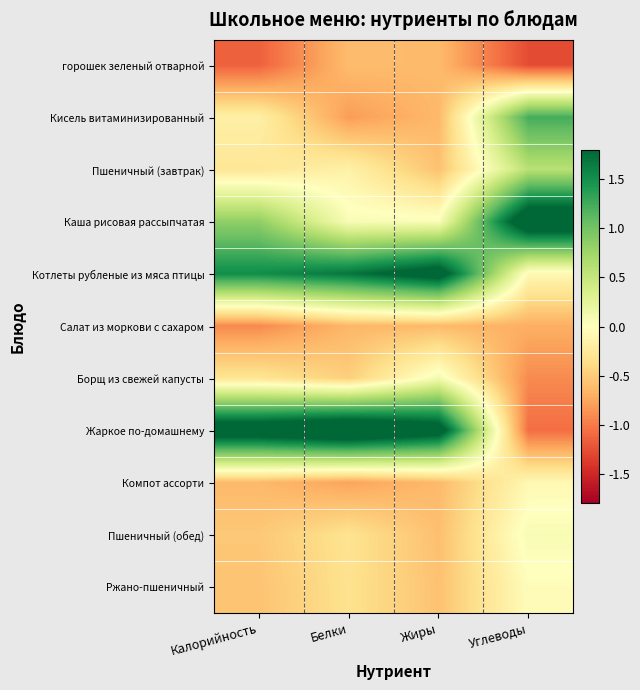

Which has a higher value, Углеводы or Белки?

Белки